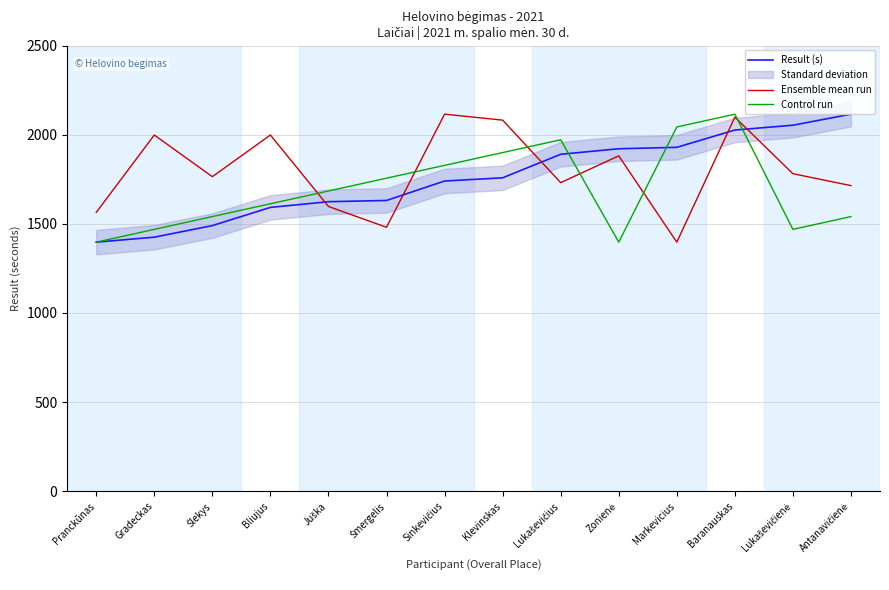

The Result (s) series shows 2053.0 at Lukaševičienė. True or false?

True